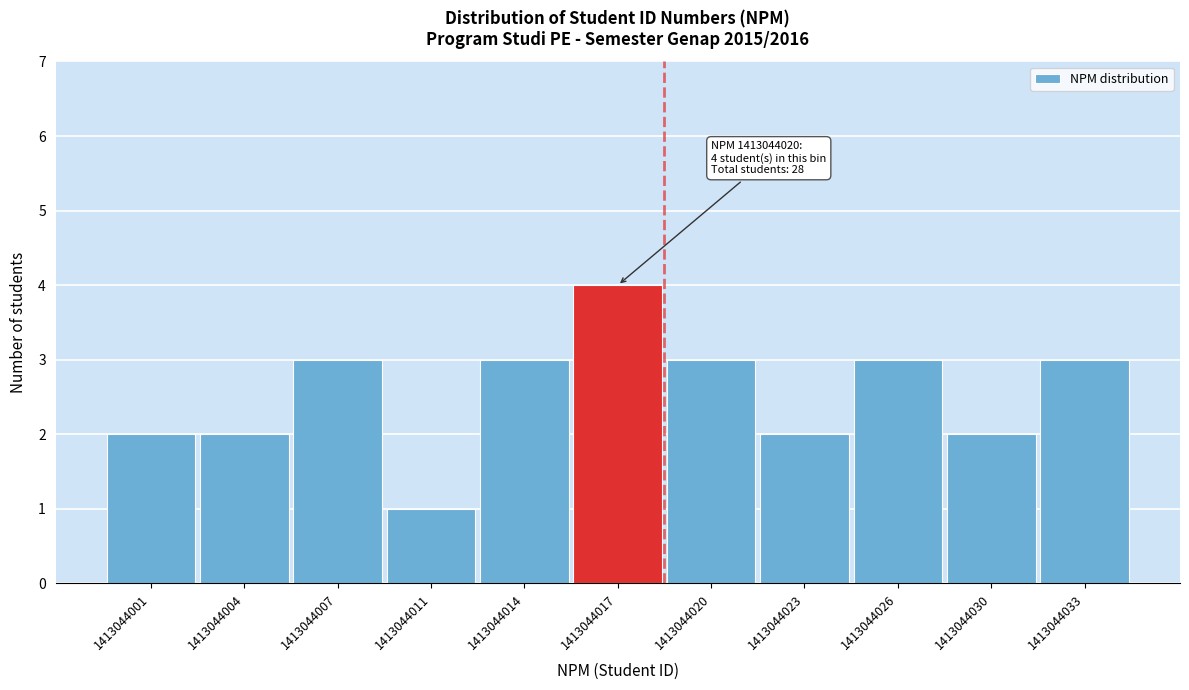

Reading right to left, extract all data points from this chart.

1413044033=3	1413044030=2	1413044026=3	1413044023=2	1413044020=3	1413044017=4	1413044014=3	1413044011=1	1413044007=3	1413044004=2	1413044001=2